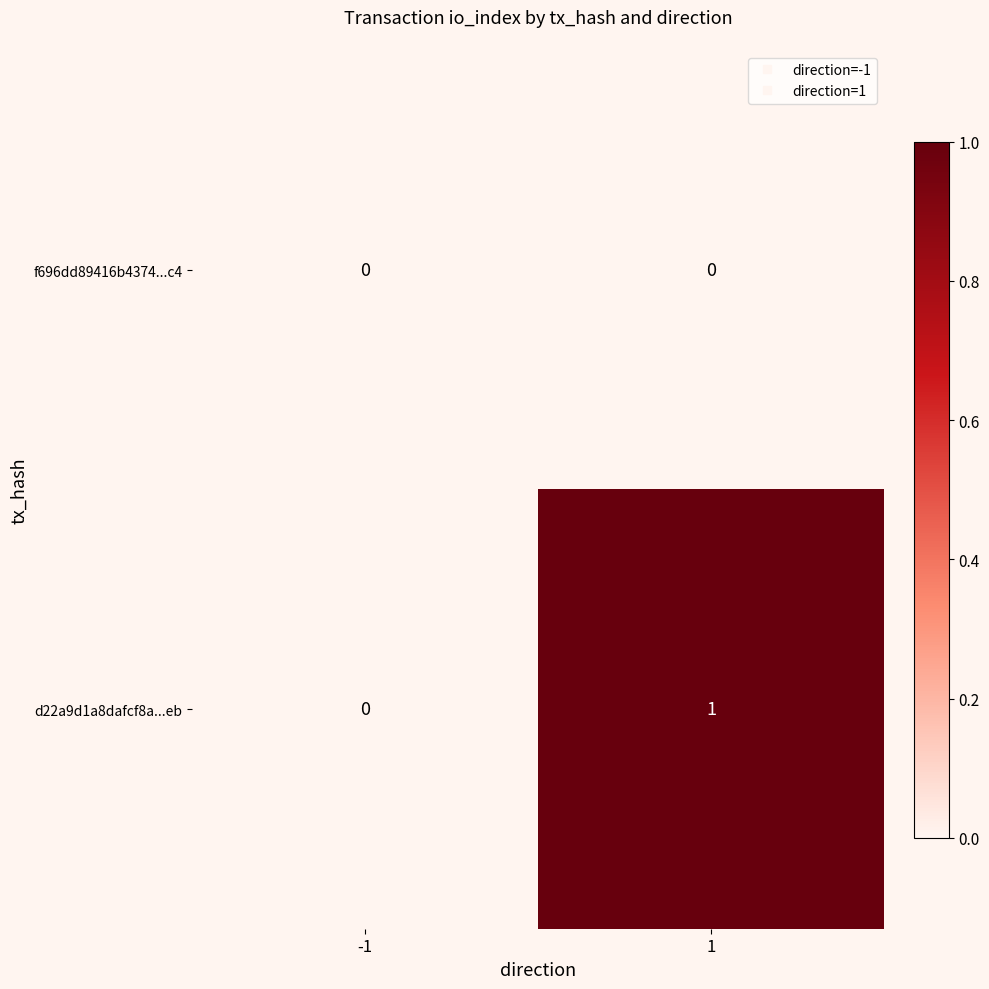

Which series has the widest spread of values?

d22a9d1a8dafcf8a...eb